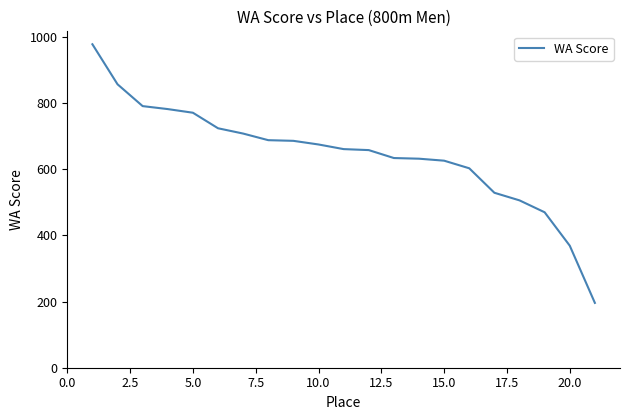

What is the smallest value displayed?

196